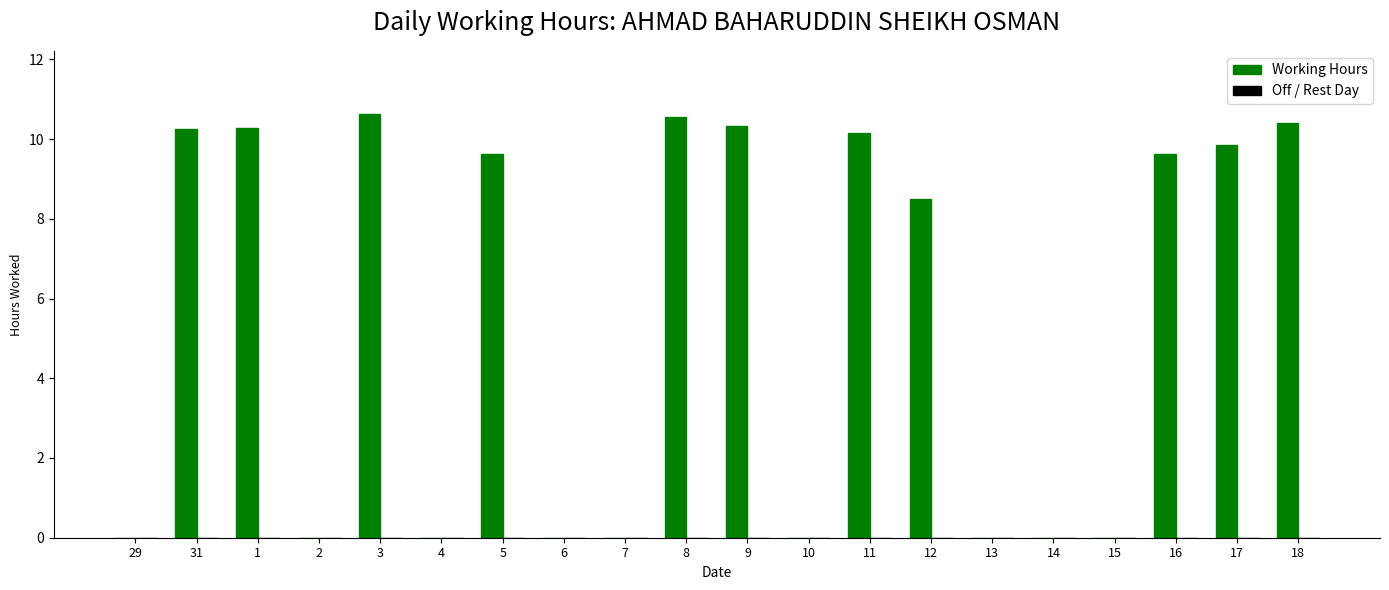

What is the change in value from 11 to 16?

-0.5